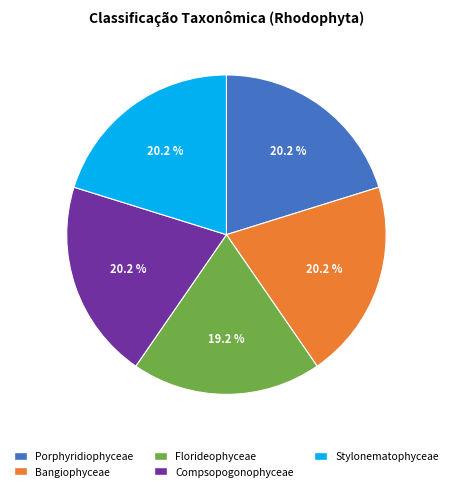

How many segments does this pie chart have?

5